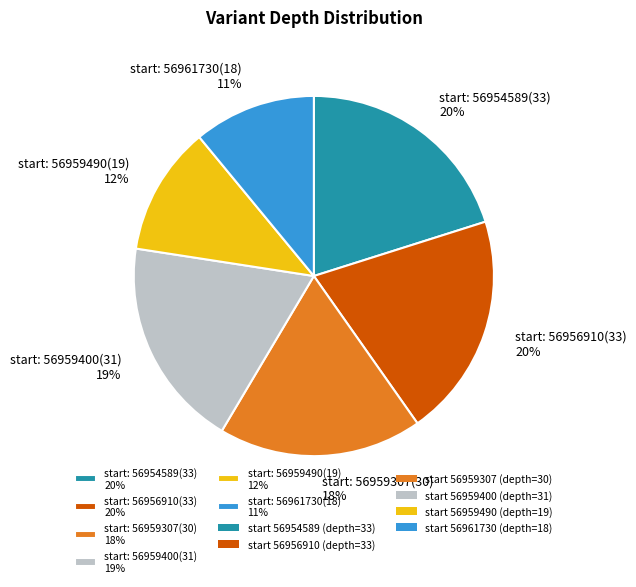

To the nearest percent, what is the difference between the largest and smallest slice percentages?

9%